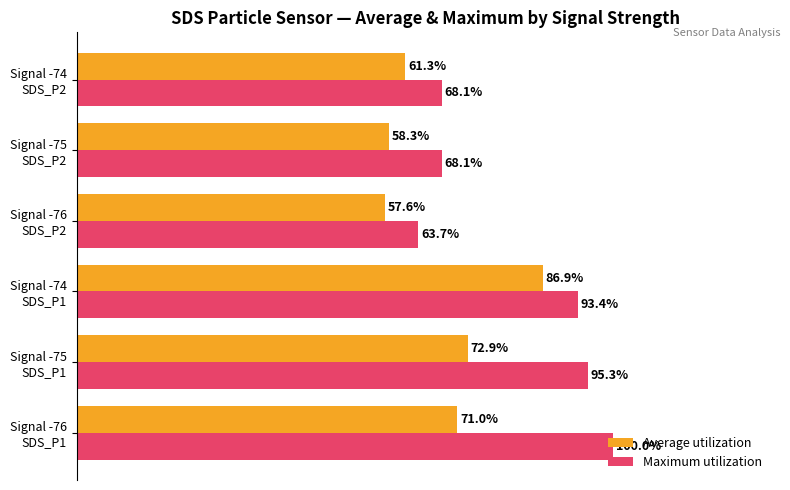

List the series in order of their peak value, lowest first.

Average utilization, Maximum utilization